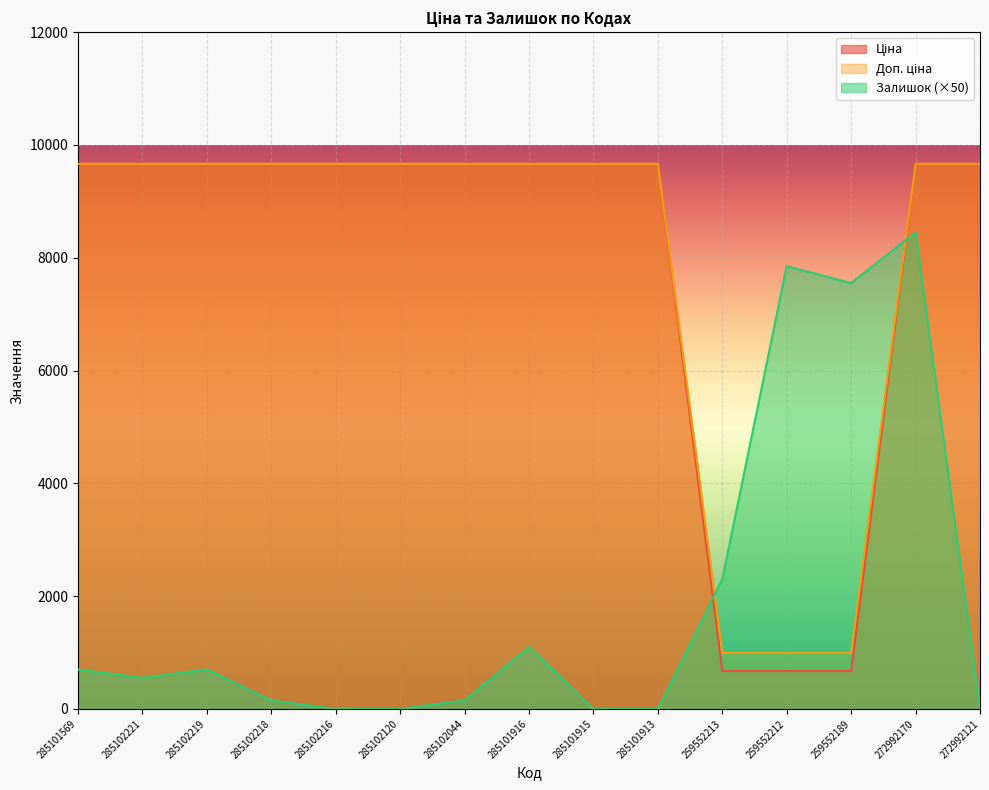

At which category is the sum across all series the highest?

272992170